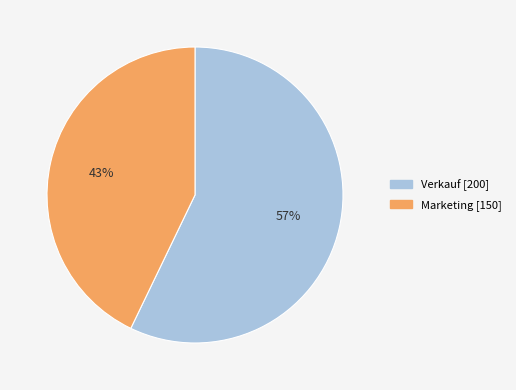

Count the number of slices in the pie.

2